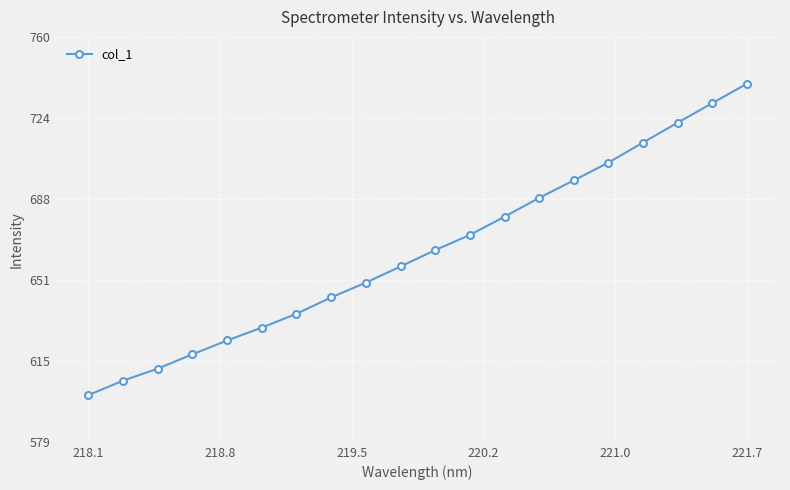

What is the value of the 6th point from the left?

630.1